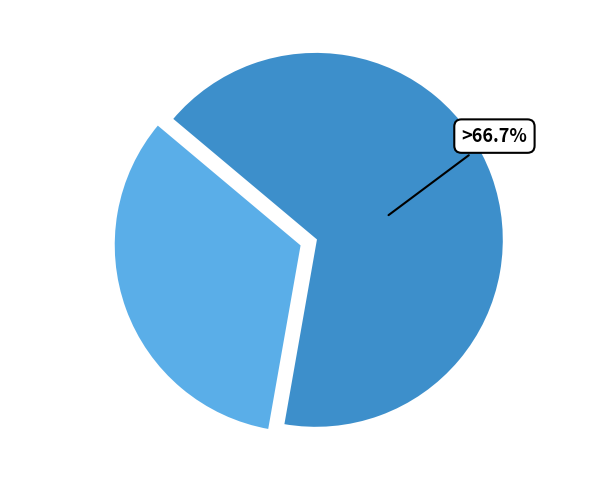

Does any single category account for the majority?

Yes